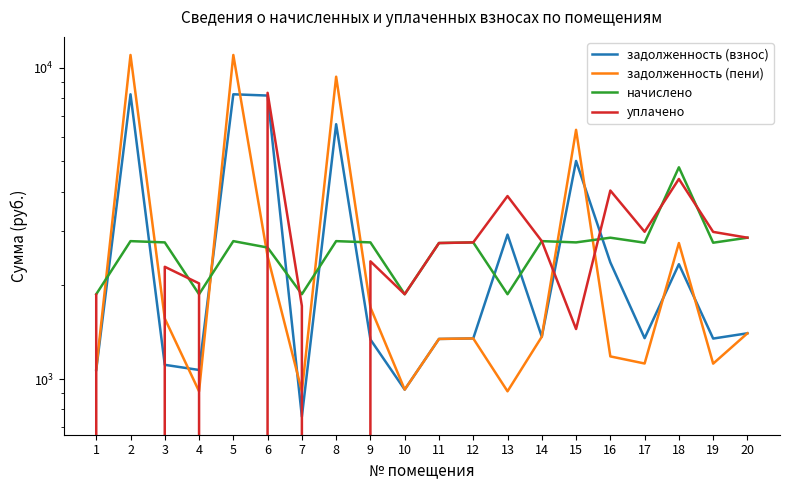

What is the difference between the уплачено values at 10 and 6?

6434.6